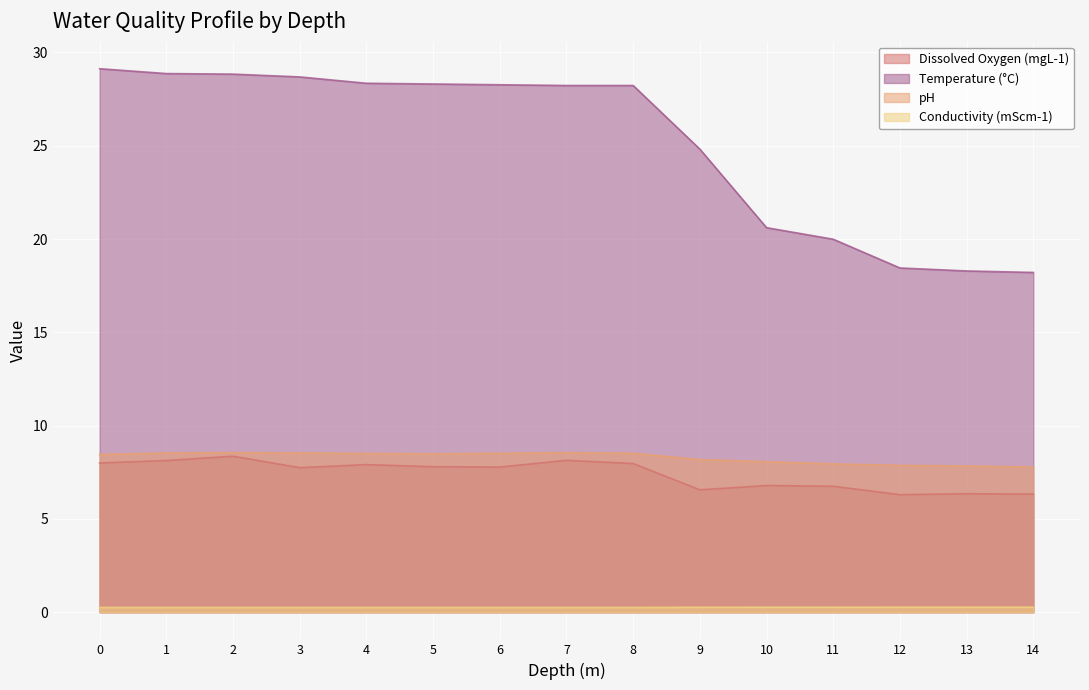

What value does the Temperature (°C) series have at 0?

29.1